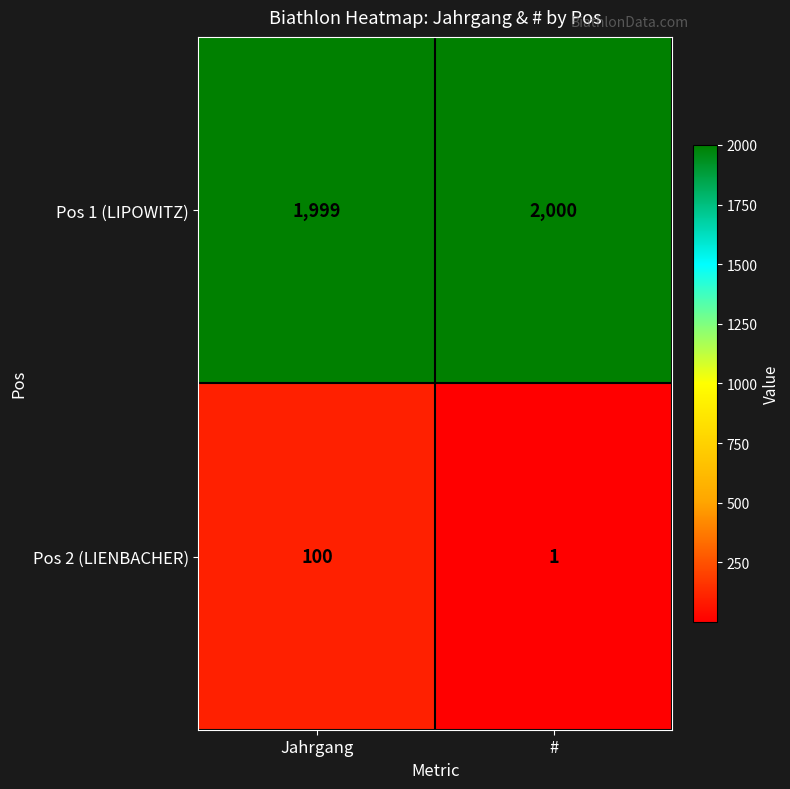

Rank the series at Jahrgang from highest to lowest value.

Pos 1 (LIPOWITZ), Pos 2 (LIENBACHER)